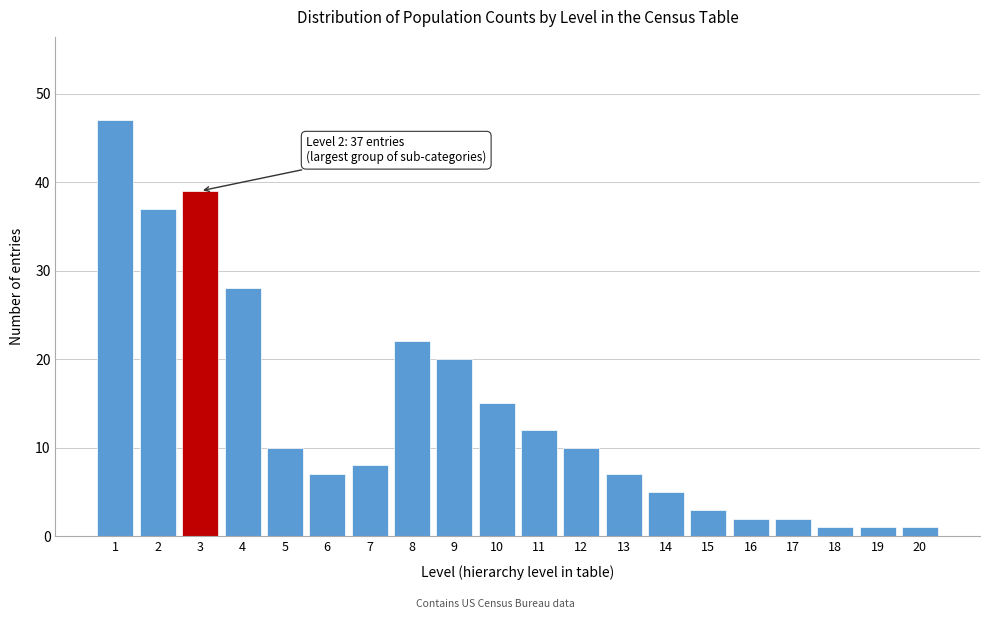

Reading right to left, transcribe all the data shown in this chart.

20=1	19=1	18=1	17=2	16=2	15=3	14=5	13=7	12=10	11=12	10=15	9=20	8=22	7=8	6=7	5=10	4=28	3=39	2=37	1=47